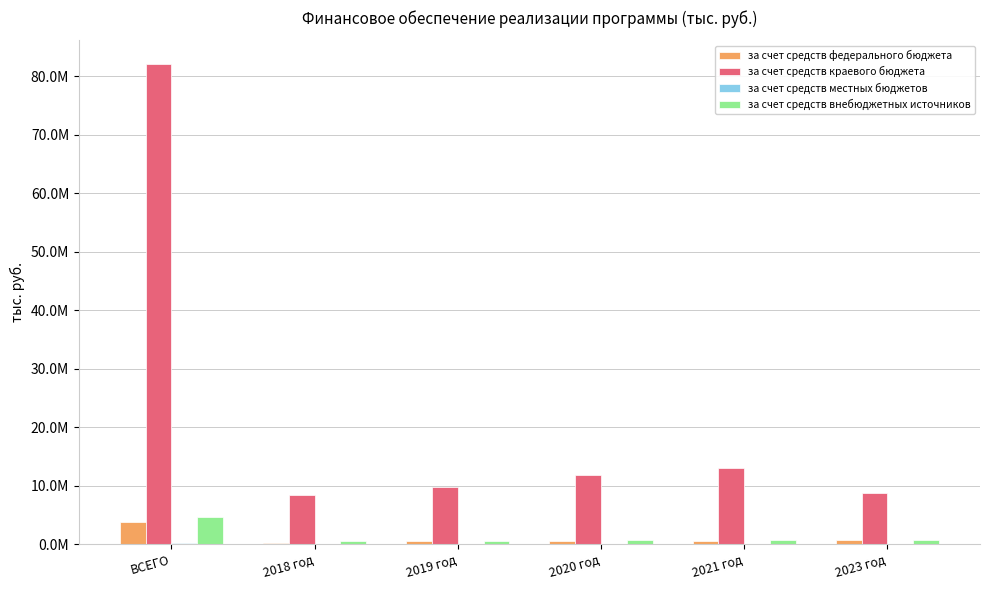

Does the chart contain stacked bars?

No